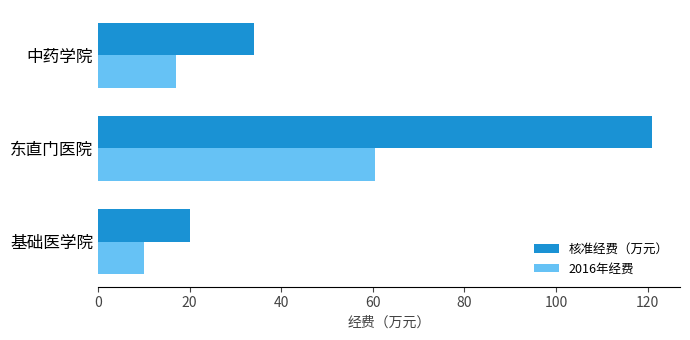

Is it true that 核准经费（万元） equals 34.0 at 中药学院?

True